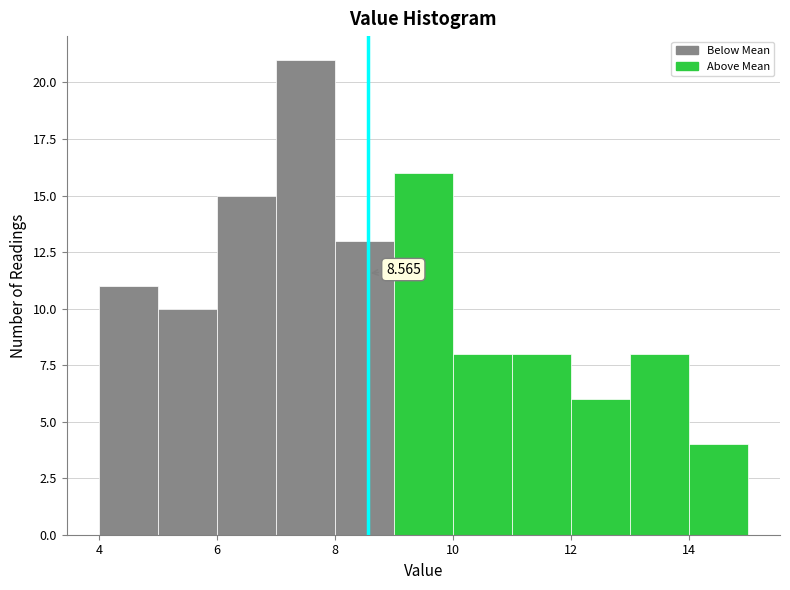

Over which range of the x-axis is the bar tallest?

7 to 8